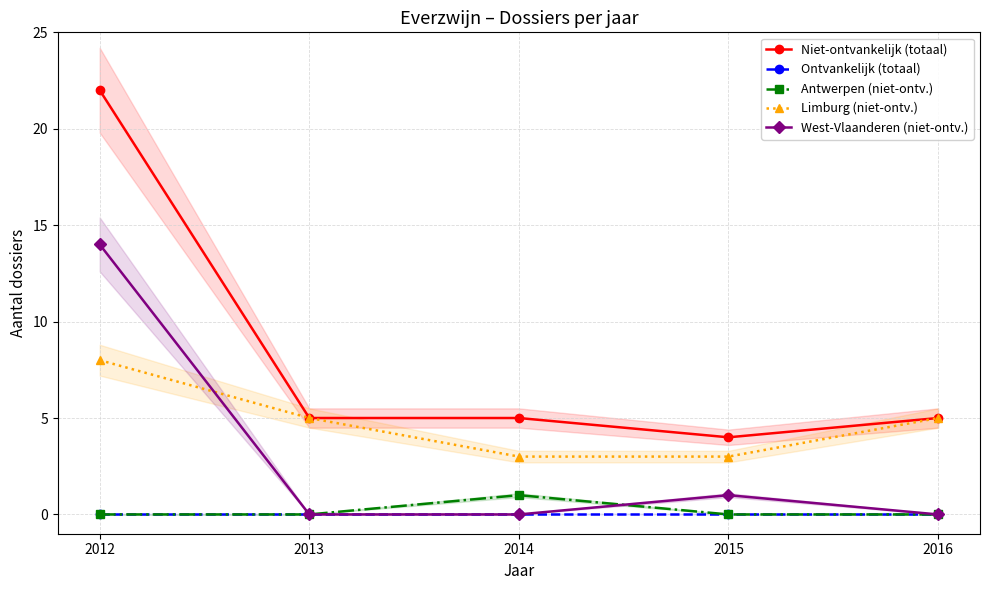

Between 2013 and 2016, which series saw the biggest shift?

Niet-ontvankelijk (totaal)